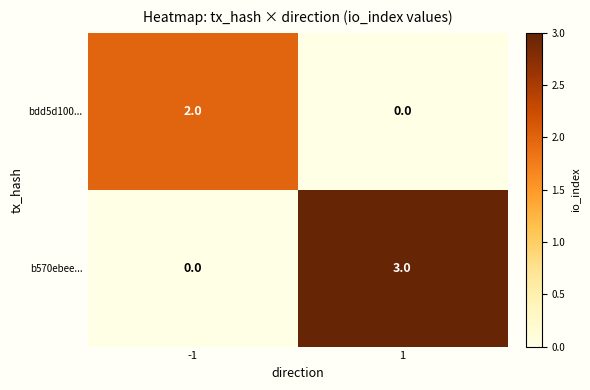

Between -1 and 1, which series saw the biggest shift?

b570ebee...